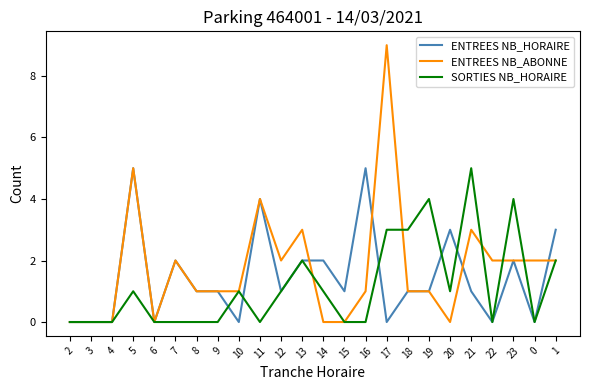

The value of ENTREES NB_HORAIRE at 7 is 2. True or false?

True